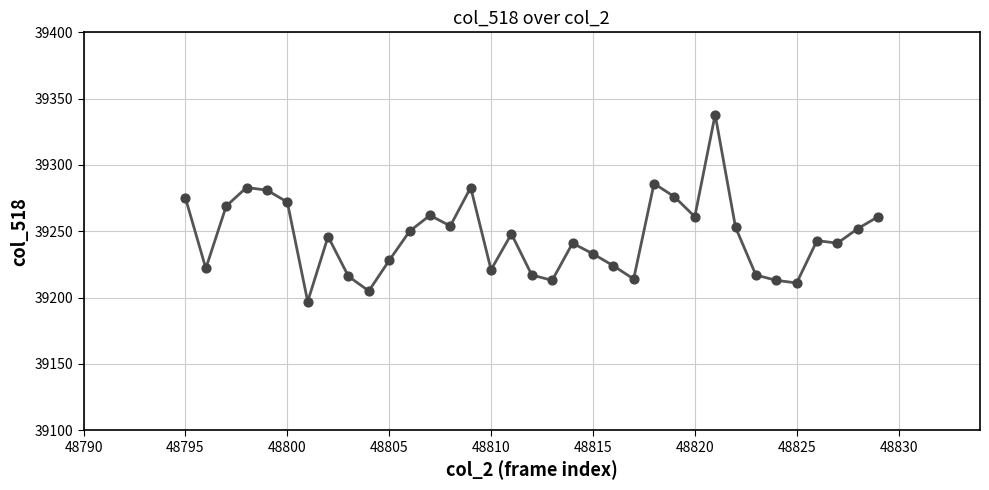

What is the difference between the maximum and minimum values?

141